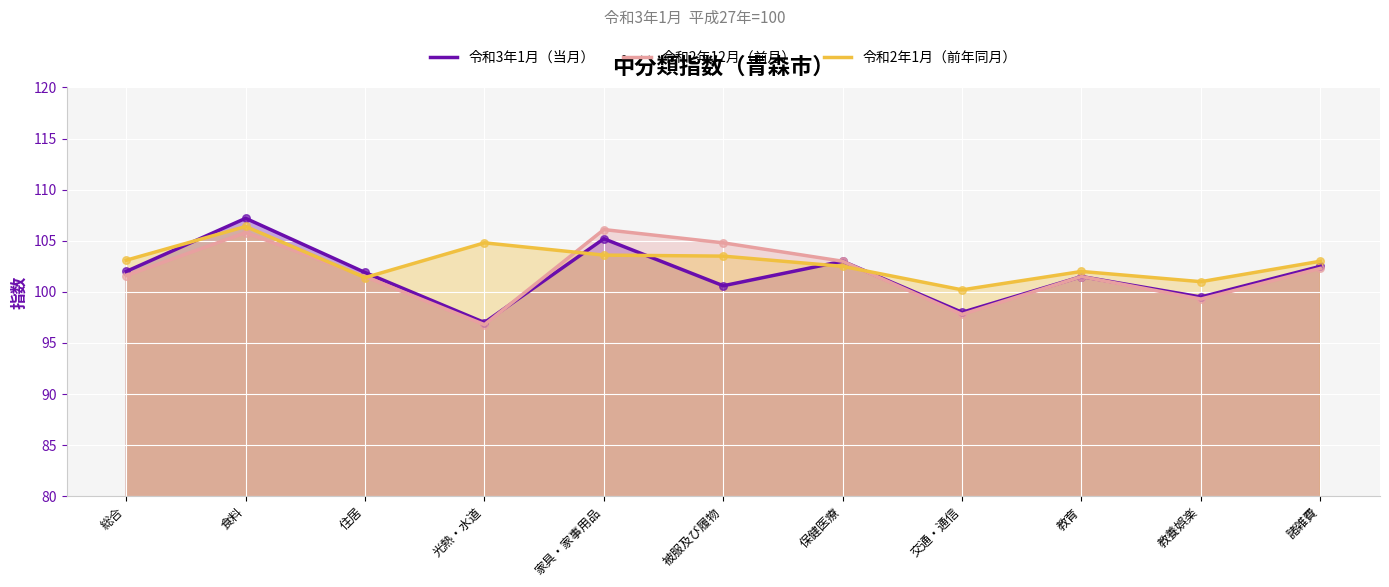

Which series contains the lowest Y value?

令和2年12月（前月）